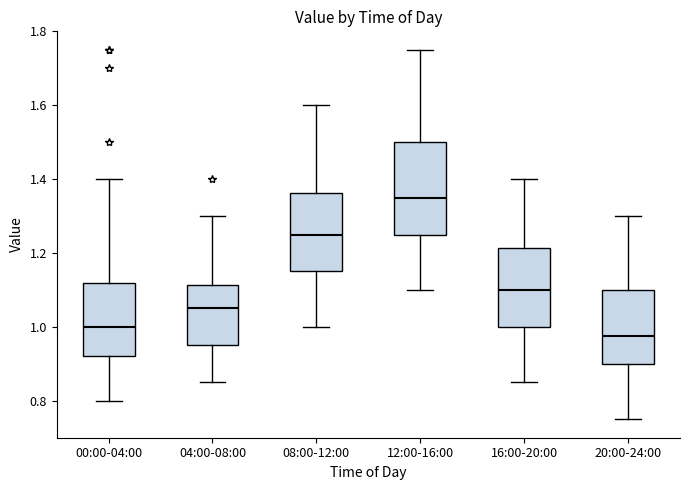

Which box is the tallest, from its lower edge to its upper edge?

12:00-16:00